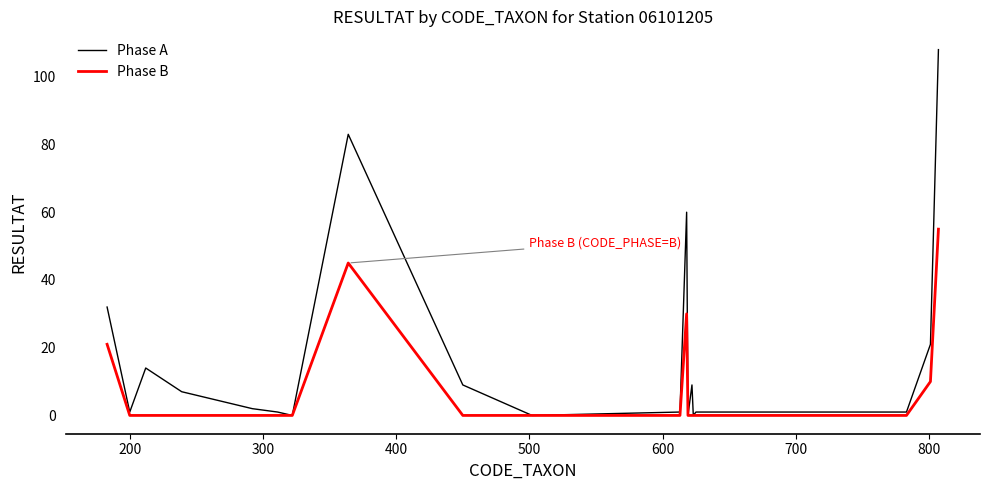

At how many categories does at least one series exceed 46?

3